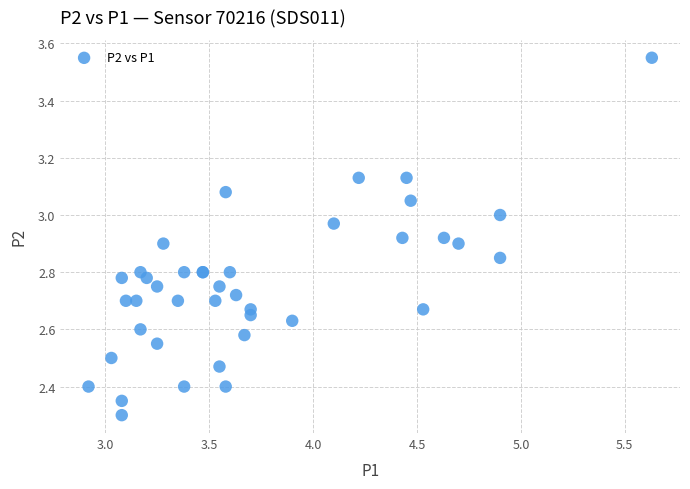

What Y value in the scatter plot is closest to 2?

2.3